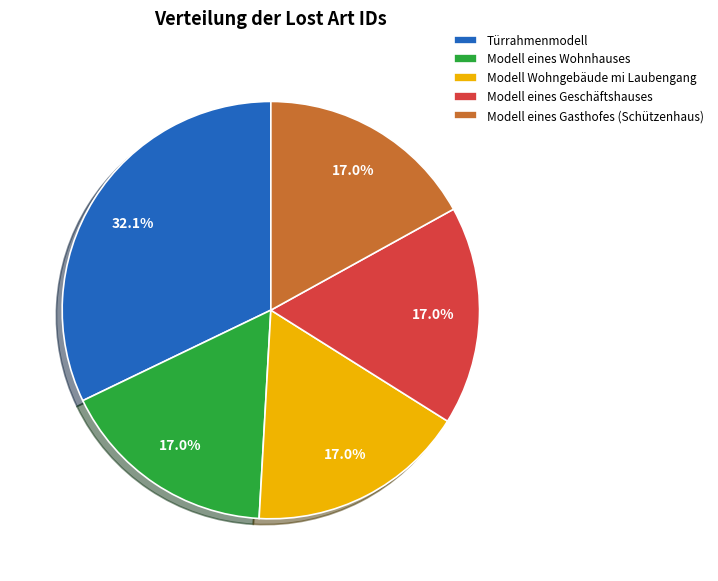

Which slice is the largest?

Türrahmenmodell